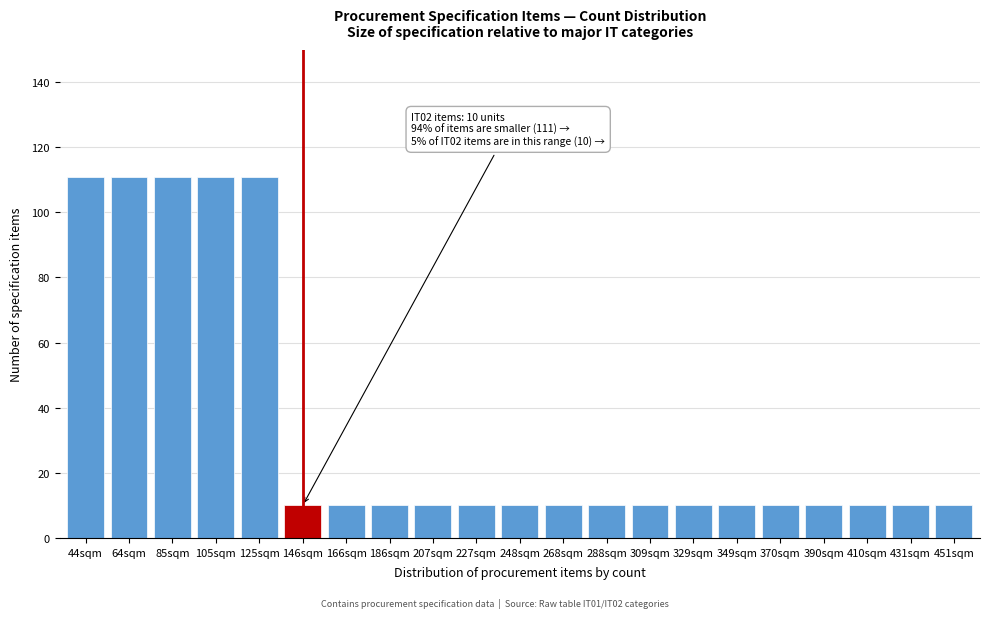

Reading right to left, list all the values displayed in this chart.

10	10	10	10	10	10	10	10	10	10	10	10	10	10	10	10	111	111	111	111	111